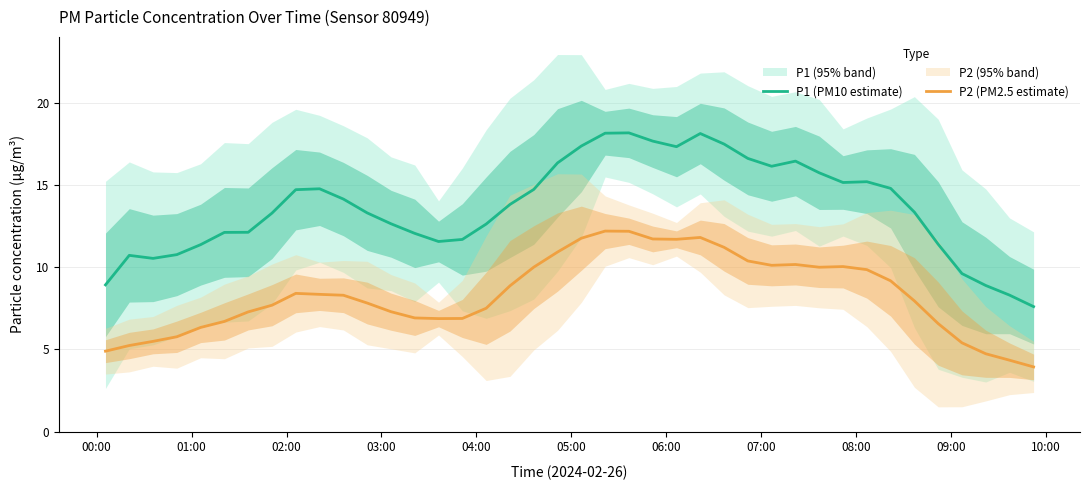

What is the highest value of the P2 (PM2.5 estimate) series?

12.2